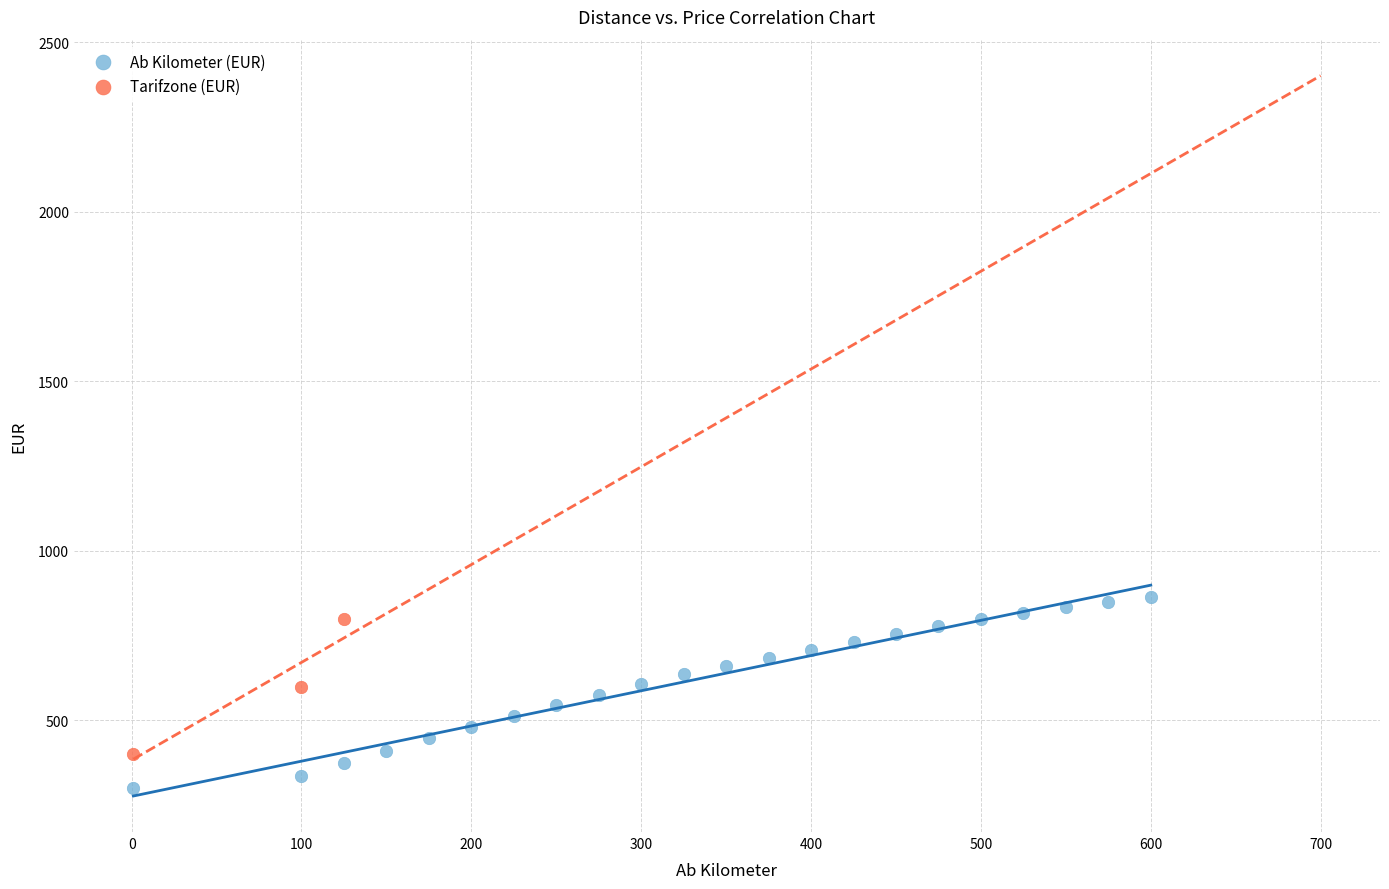

Which series contains the lowest Y value?

Ab Kilometer (EUR)